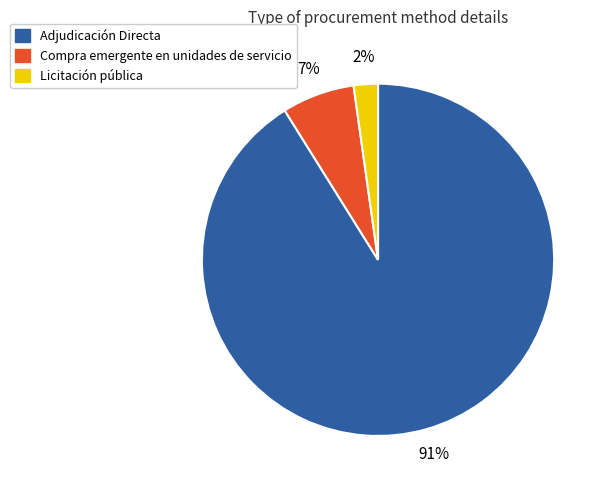

Which category has the smallest portion of the pie?

Licitación pública